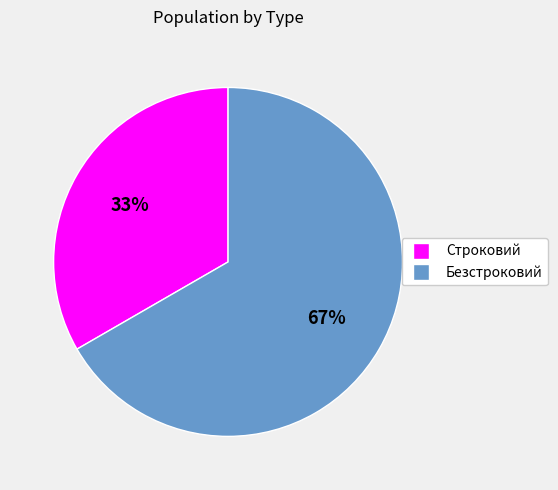

How many slices are in this pie chart?

2